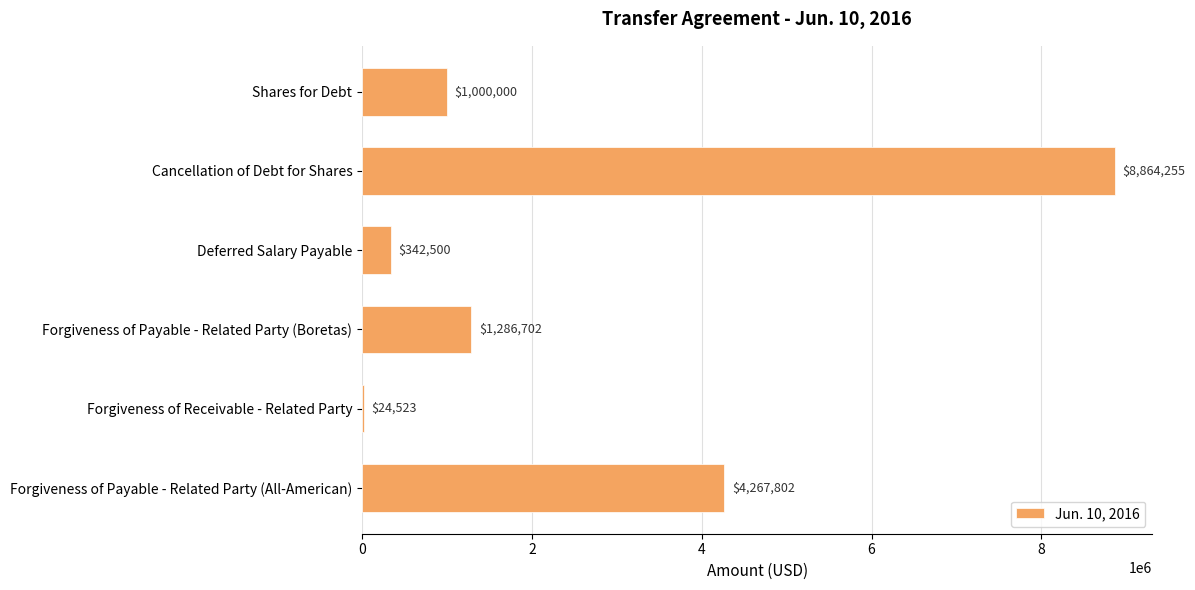

Which category has the highest value across all series?

Cancellation of Debt for Shares